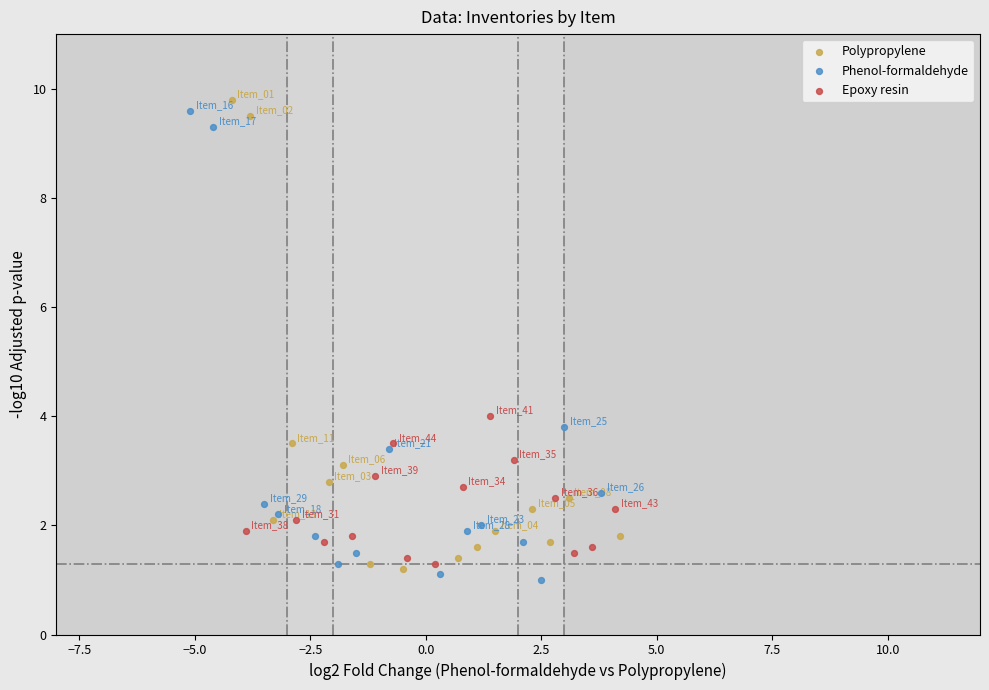

What are all the series names shown in the legend?

Polypropylene, Phenol-formaldehyde, Epoxy resin